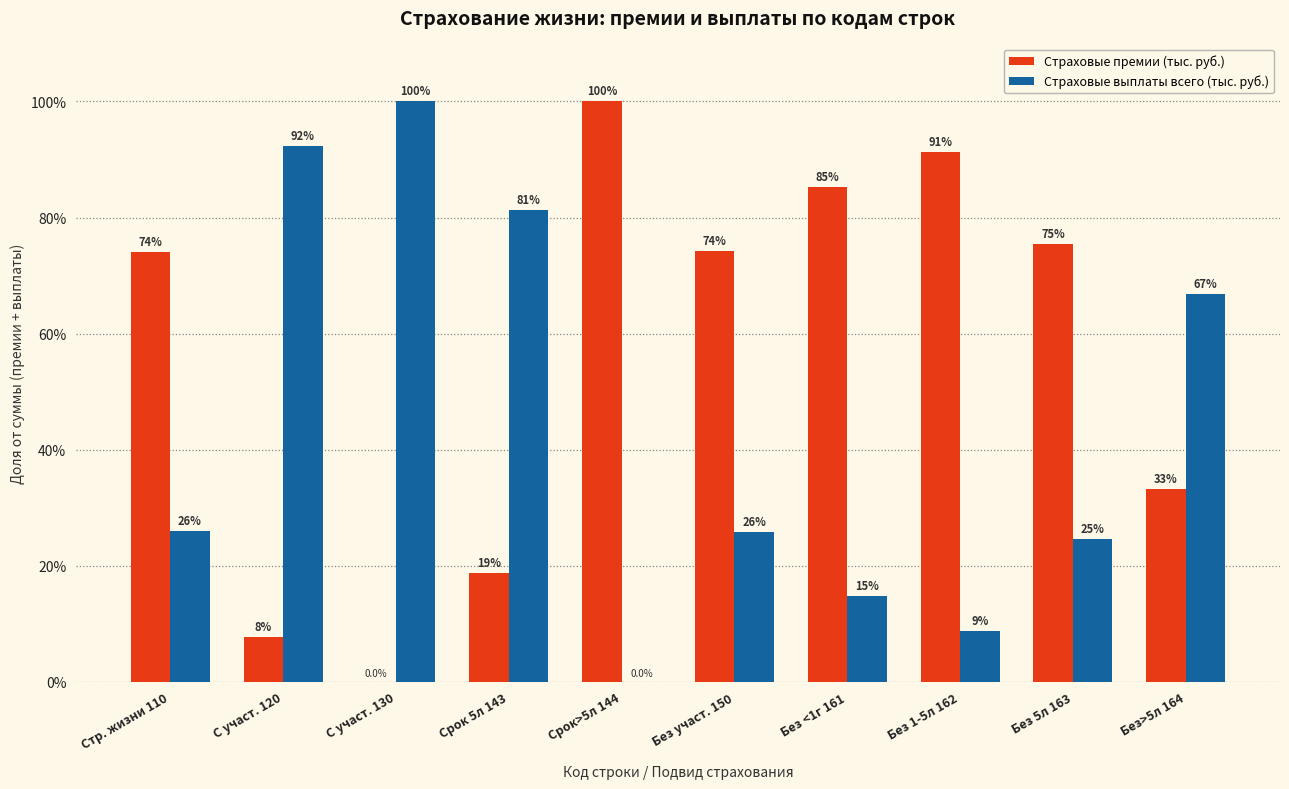

Where does the Страховые выплаты всего (тыс. руб.) series first go above 25?

Стр. жизни 110